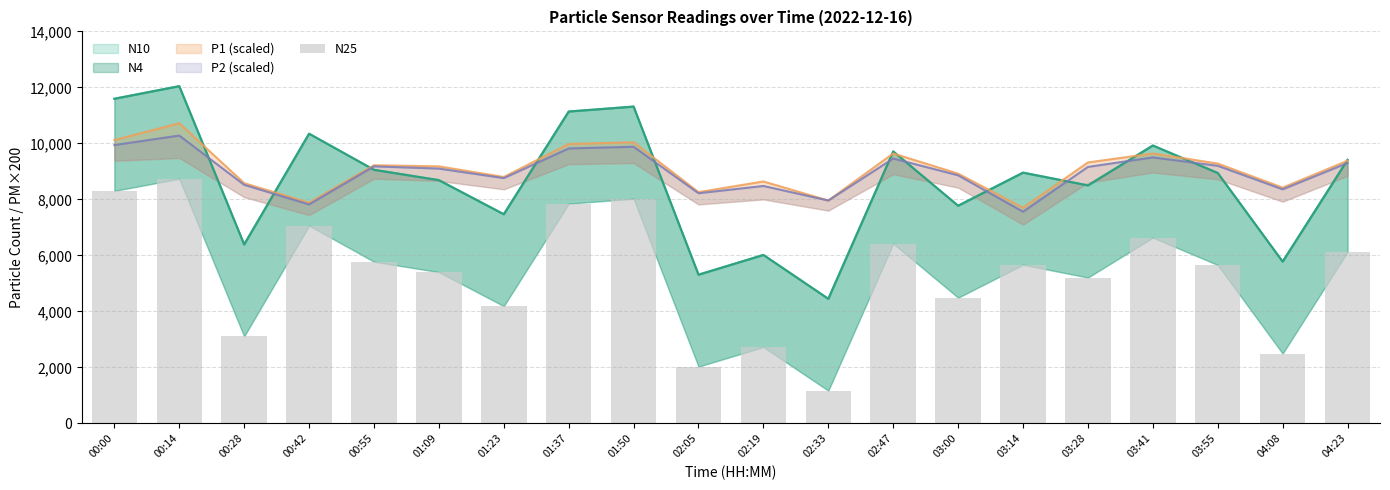

Reading left to right, list all the values displayed in this chart.

00:00=8303.9	00:14=8737.1	00:28=3107.3	00:42=7063.5	00:55=5775.0	01:09=5403.5	01:23=4187.9	01:37=7848.2	01:50=8024.2	02:05=2028.2	02:19=2726.6	02:33=1169.4	02:47=6422.4	03:00=4490.2	03:14=5666.6	03:28=5208.7	03:41=6635.1	03:55=5658.4	04:08=2493.2	04:23=6126.7